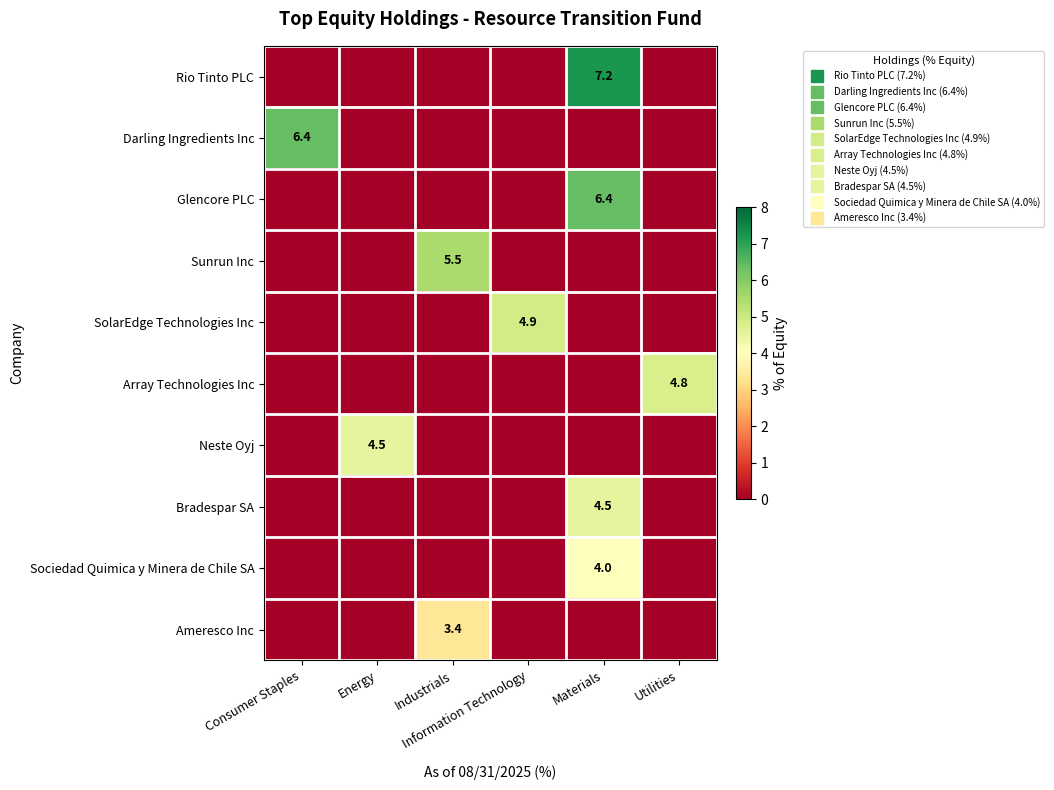

At which category does the chart reach its peak across all series?

Materials